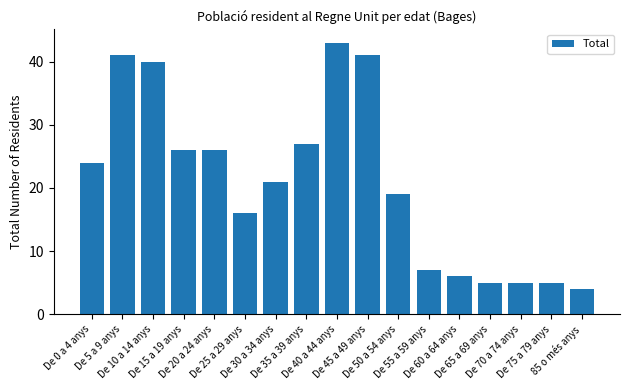

What position from the right is 85 o més anys?

1